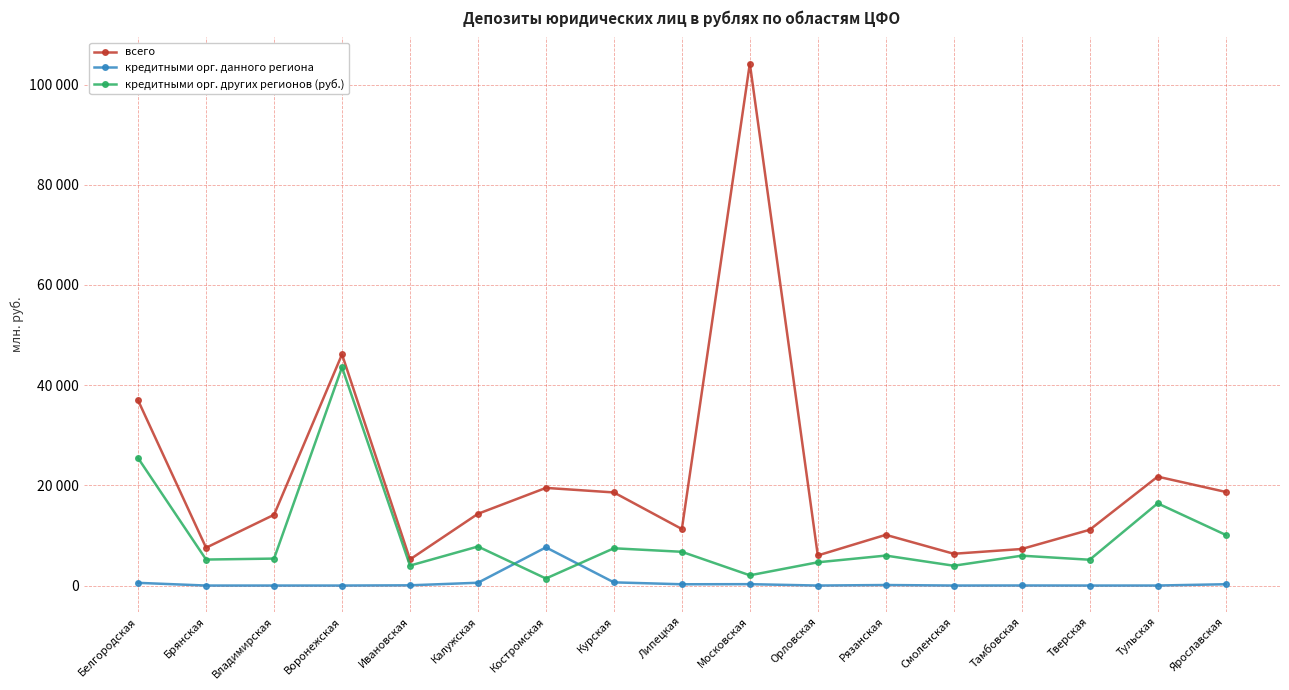

Where is кредитными орг. данного региона nearest to the value 3809?

Курская